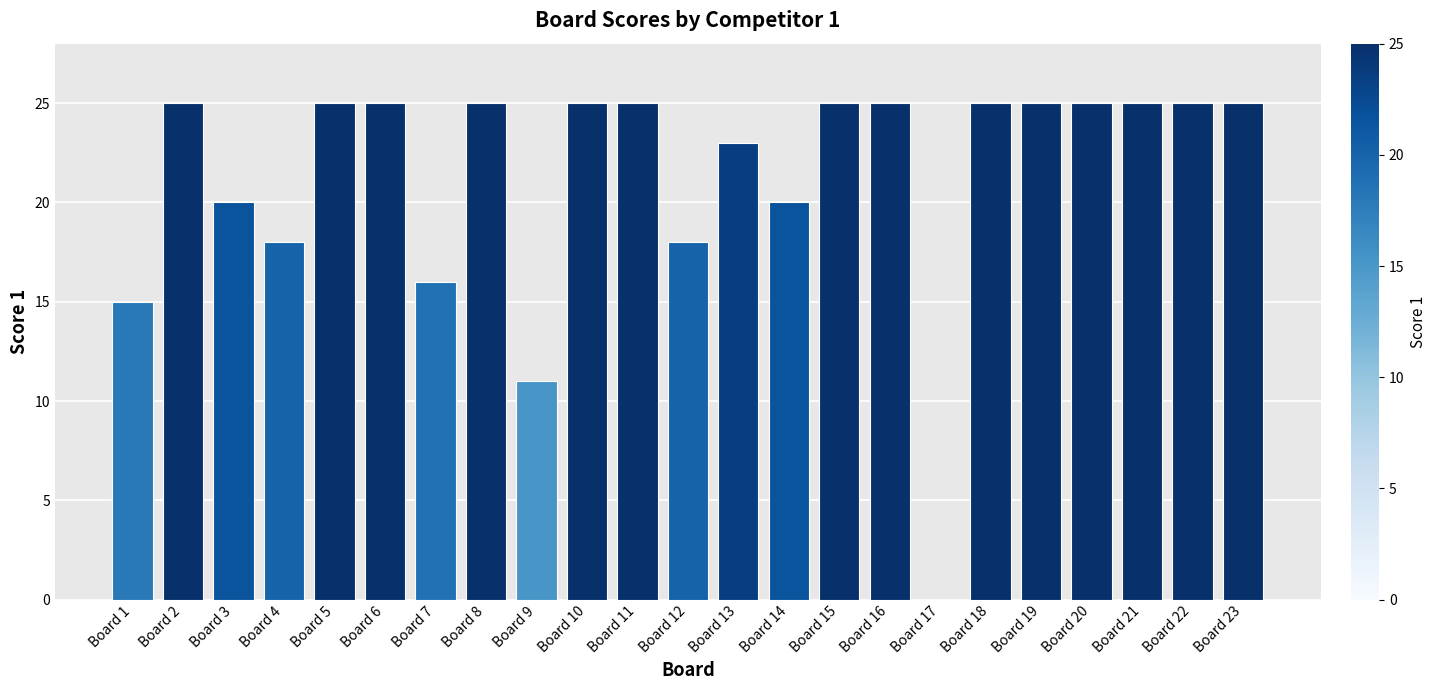

Where is the data nearest to the value 12?

Board 9